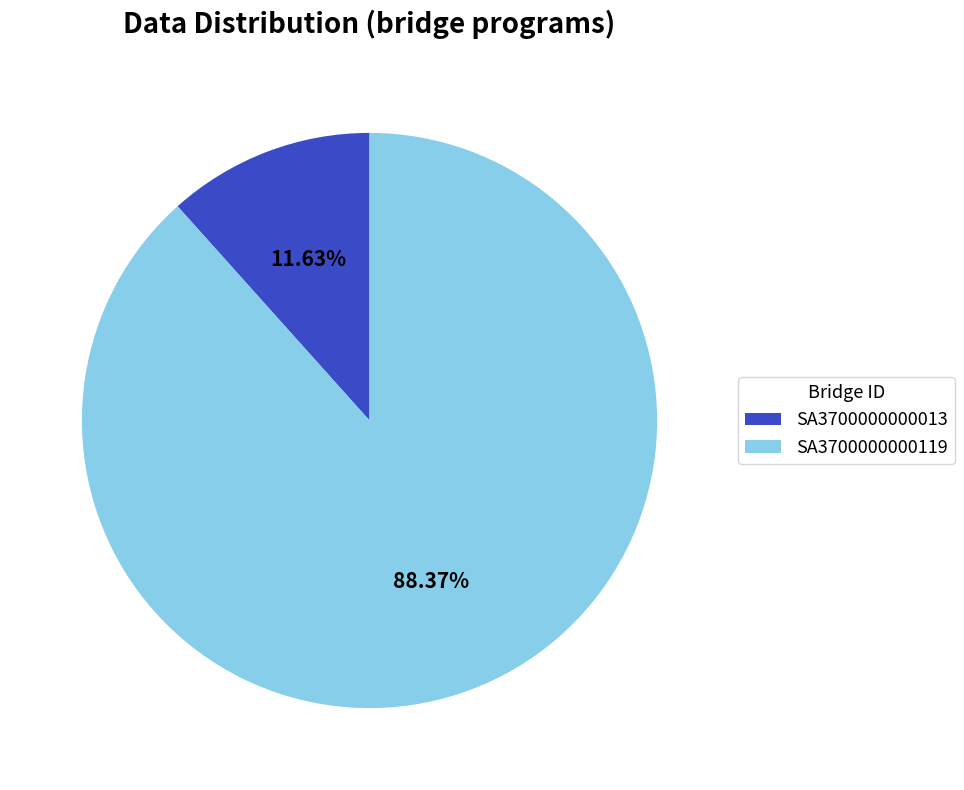

To the nearest percent, what is the average slice percentage?

50%